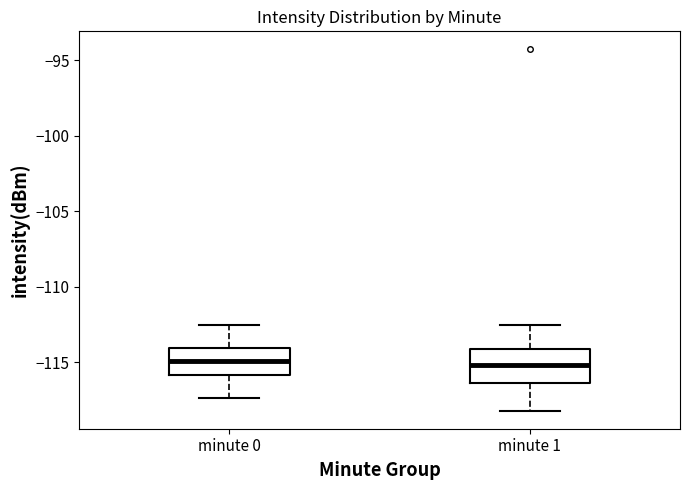

Reading left to right, read every box against the y-axis: the position of its median line, the range the box covers, and the ends of its whiskers. The values are not printed on the chart, so give them approximately, as read against the axis.

minute 0: median -115.0, box -116.0 to -114.0, whiskers -117.5 to -112.5
minute 1: median -115.0, box -116.5 to -114.0, whiskers -118.0 to -112.5